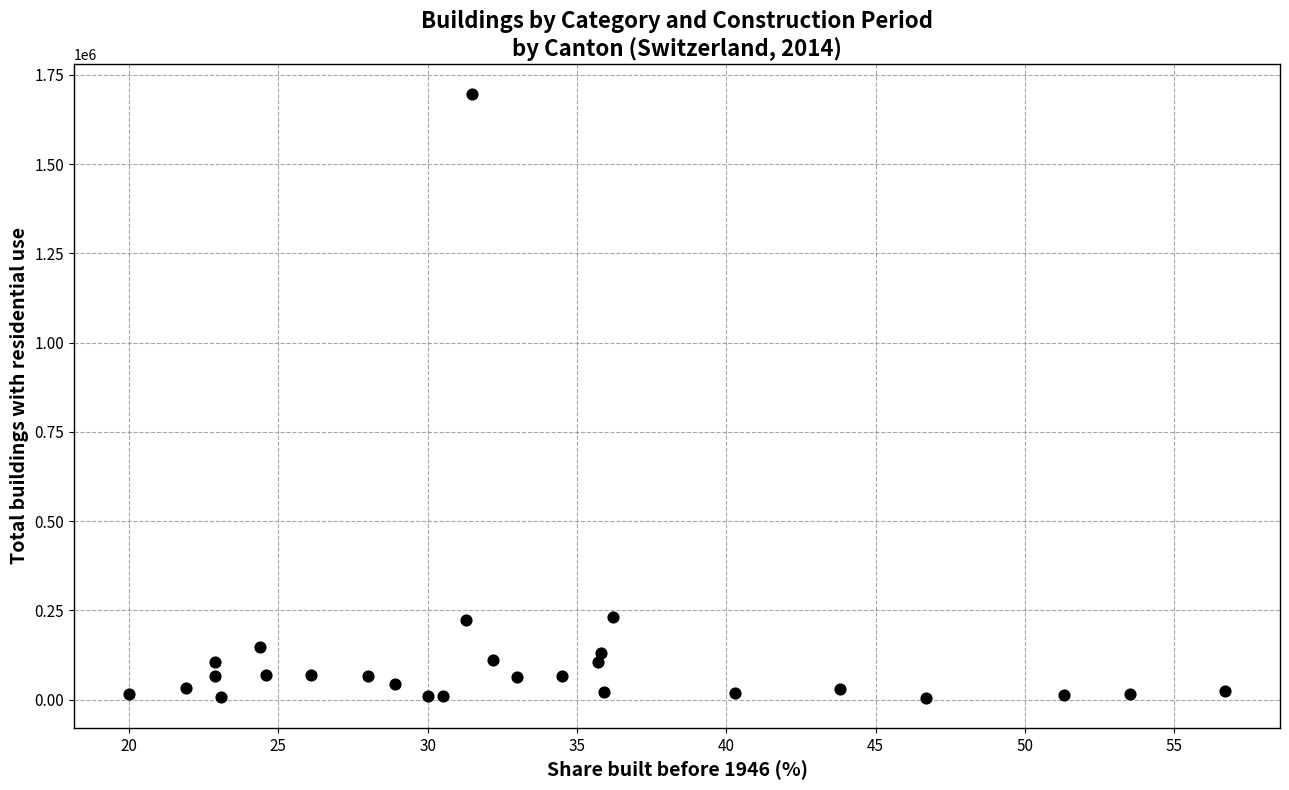

What is the range of Y values (max minus min)?

1690626